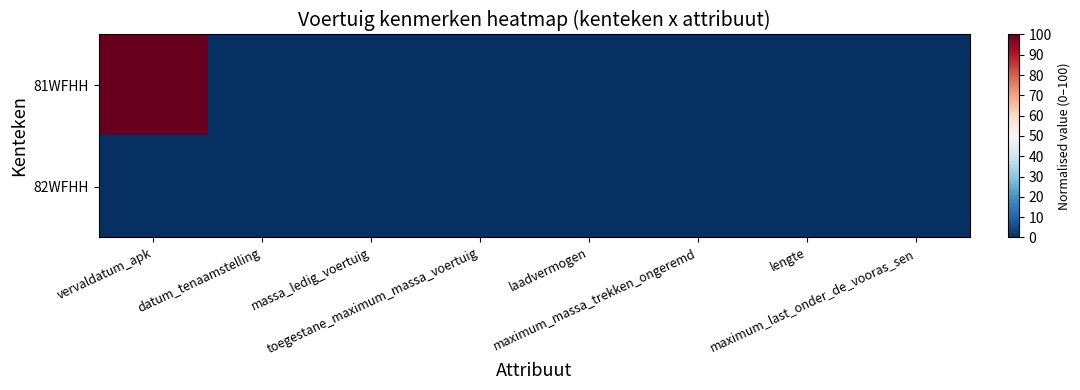

Reading left to right, transcribe all the data shown in this chart.

81WFHH: vervaldatum_apk=100	datum_tenaamstelling=0	massa_ledig_voertuig=0	toegestane_maximum_massa_voertuig=0	laadvermogen=0	maximum_massa_trekken_ongeremd=0	lengte=0	maximum_last_onder_de_vooras_sen=0
82WFHH: vervaldatum_apk=0	datum_tenaamstelling=0	massa_ledig_voertuig=0	toegestane_maximum_massa_voertuig=0	laadvermogen=0	maximum_massa_trekken_ongeremd=0	lengte=0	maximum_last_onder_de_vooras_sen=0